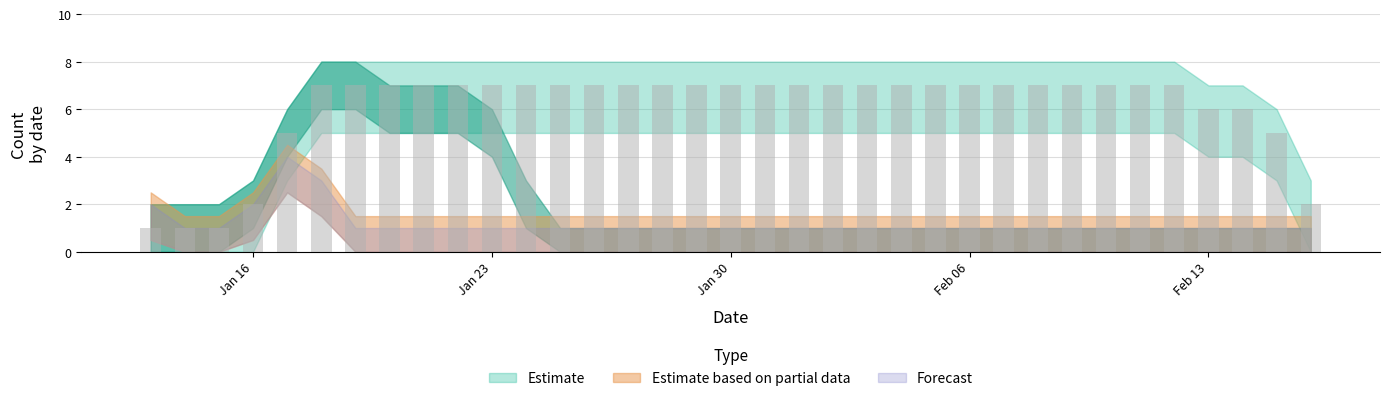

How many bars are there in total?

35